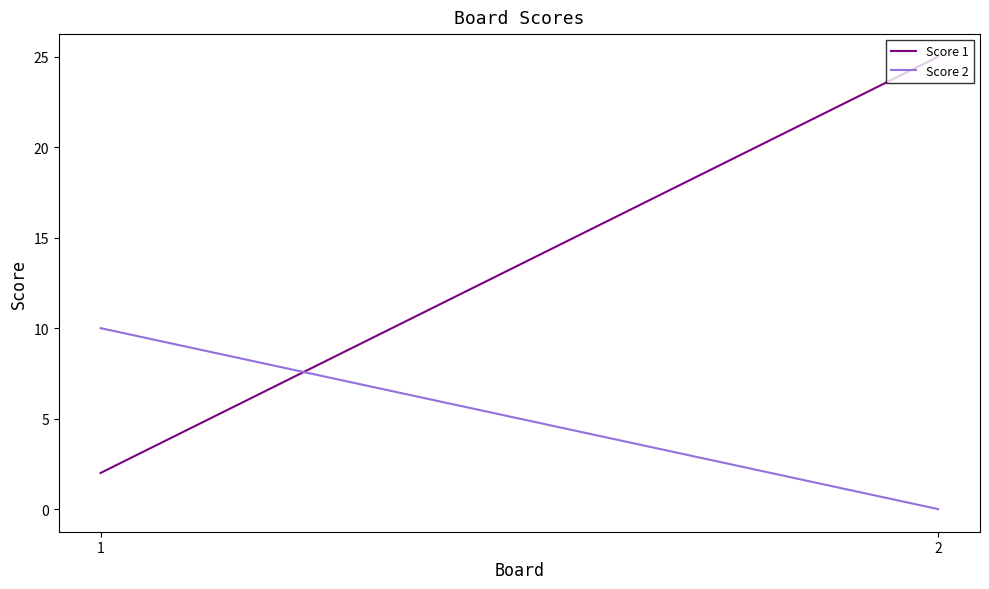

Reading left to right, extract all data points from this chart.

Score 1: 2	25
Score 2: 10	0